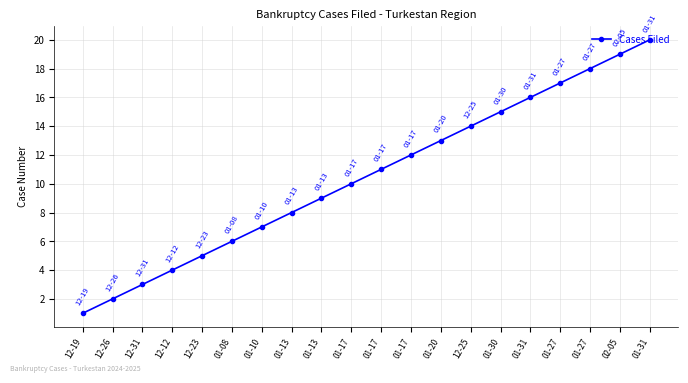

How many series are shown in this chart?

1